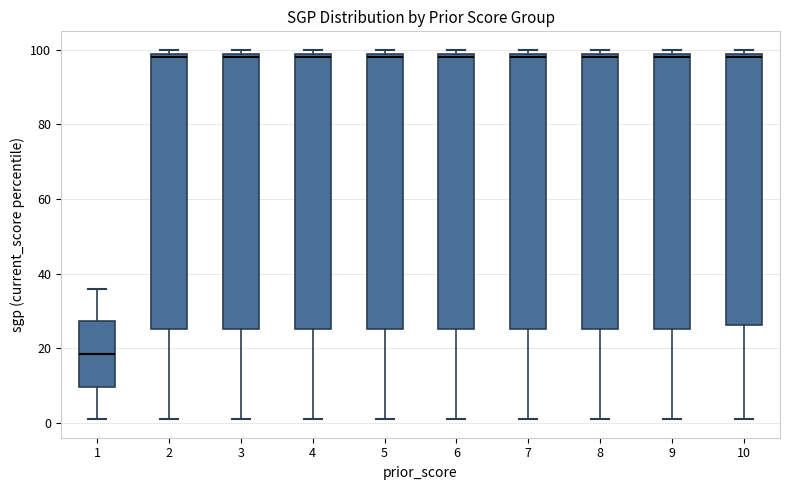

Reading left to right, transcribe this box plot: for each box, give where its median line is, the range the box spans, and where its two whiskers end, as read against the y-axis. The values are not printed on the chart, so give them approximately, as read against the axis.

1: median 18, box 10 to 28, whiskers 2 to 36
2: median 98, box 26 to 100, whiskers 2 to 100 (just above the box's upper edge)
3: median 98, box 26 to 100, whiskers 2 to 100 (just above the box's upper edge)
4: median 98, box 26 to 100, whiskers 2 to 100 (just above the box's upper edge)
5: median 98, box 26 to 100, whiskers 2 to 100 (just above the box's upper edge)
6: median 98, box 26 to 100, whiskers 2 to 100 (just above the box's upper edge)
7: median 98, box 26 to 100, whiskers 2 to 100 (just above the box's upper edge)
8: median 98, box 26 to 100, whiskers 2 to 100 (just above the box's upper edge)
9: median 98, box 26 to 100, whiskers 2 to 100 (just above the box's upper edge)
10: median 98, box 26 to 100, whiskers 2 to 100 (just above the box's upper edge)